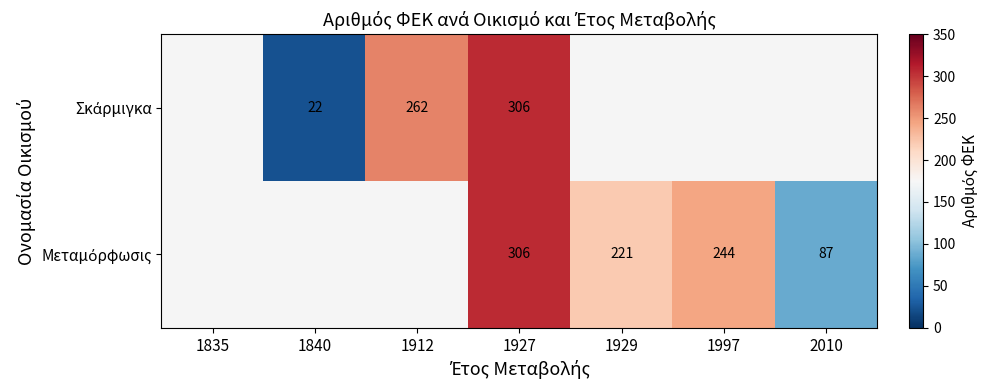

True or false: Μεταμόρφωσις has a value of 392.8 at 1929.

False